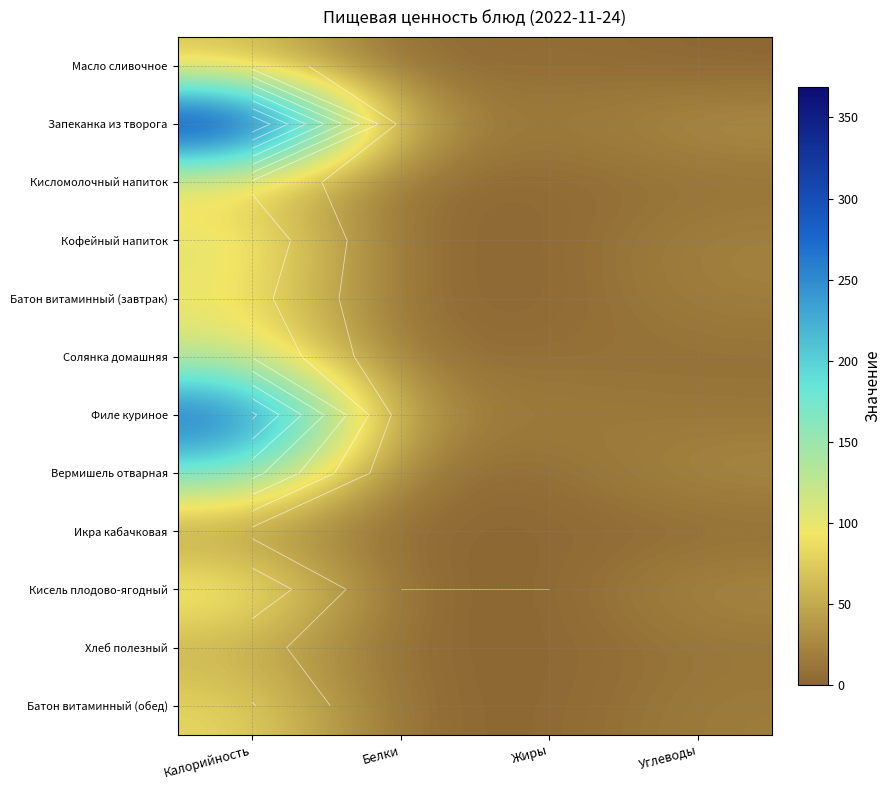

At which category does the chart reach its peak across all series?

Калорийность